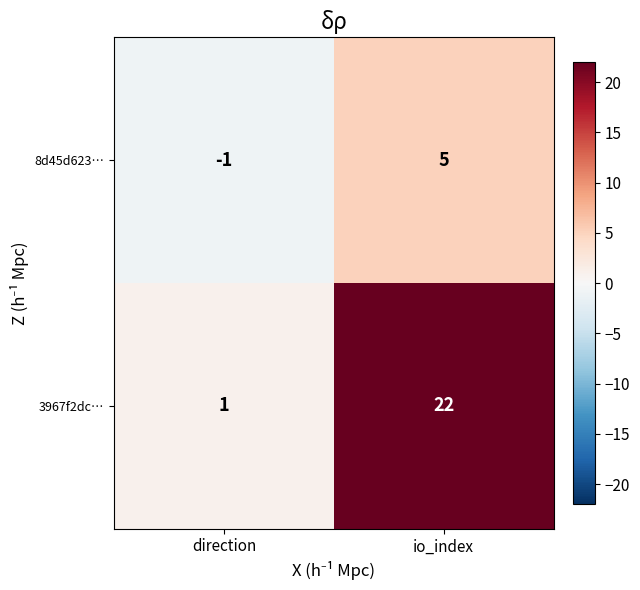

Reading right to left, extract all data points from this chart.

8d45d623…: io_index=5	direction=-1
3967f2dc…: io_index=22	direction=1